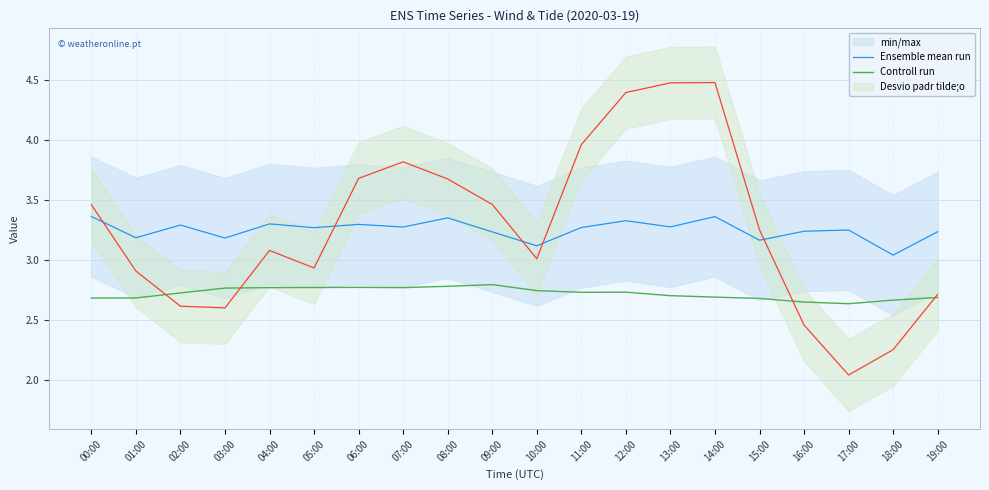

What is the difference between the highest and lowest values at 14:00?

0.7